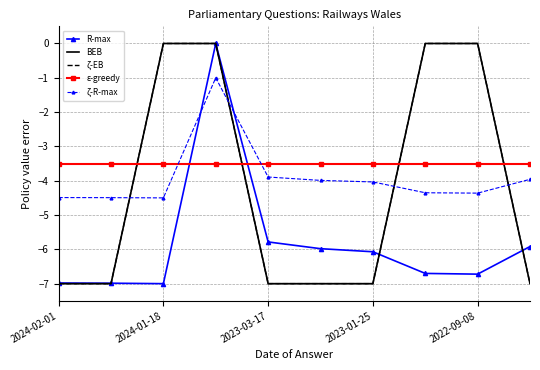

Rank the series by their maximum value, from lowest to highest.

ε-greedy, ζ-R-max, R-max, BEB, ζ-EB